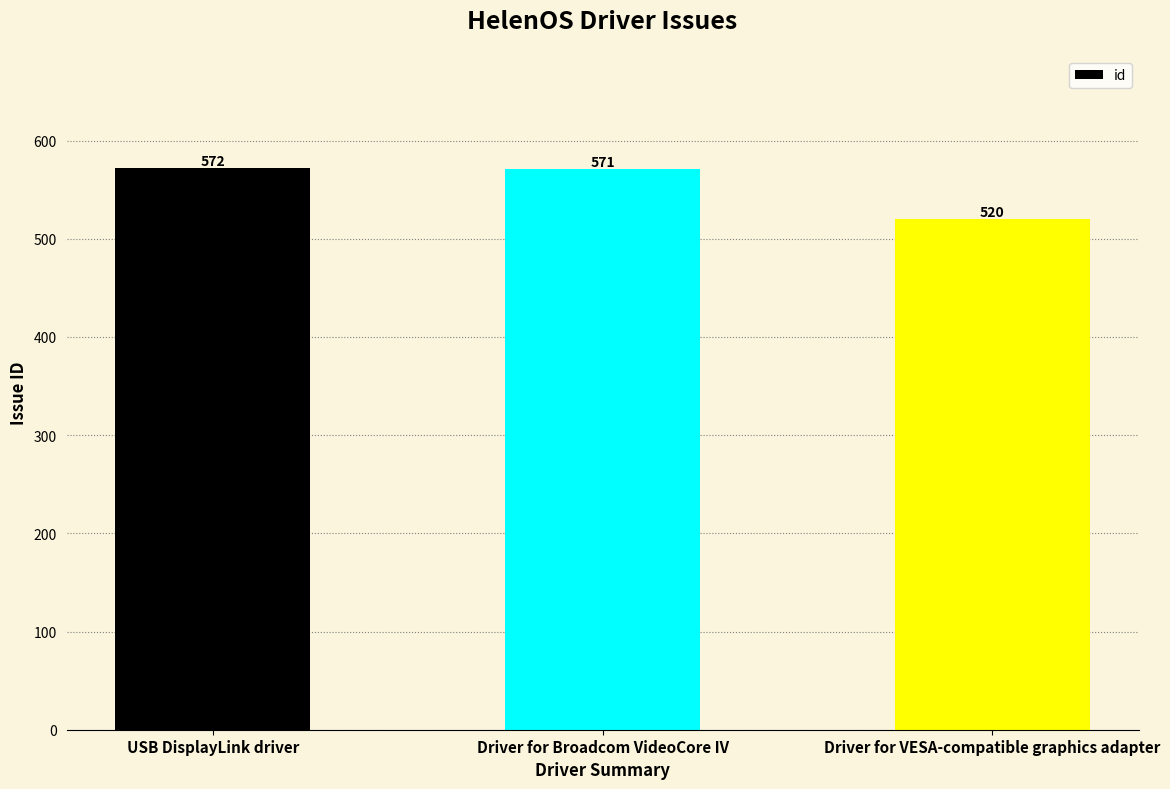

How many distinct data groups are displayed?

1